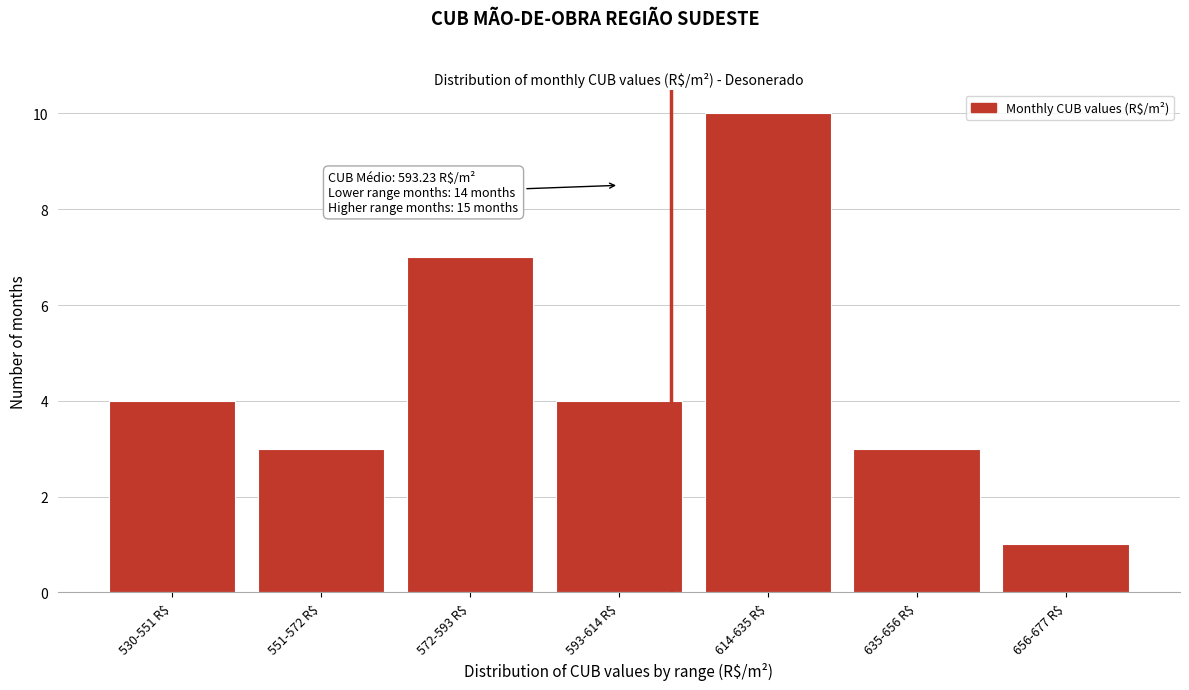

Reading left to right, list all the values displayed in this chart.

4	3	7	4	10	3	1